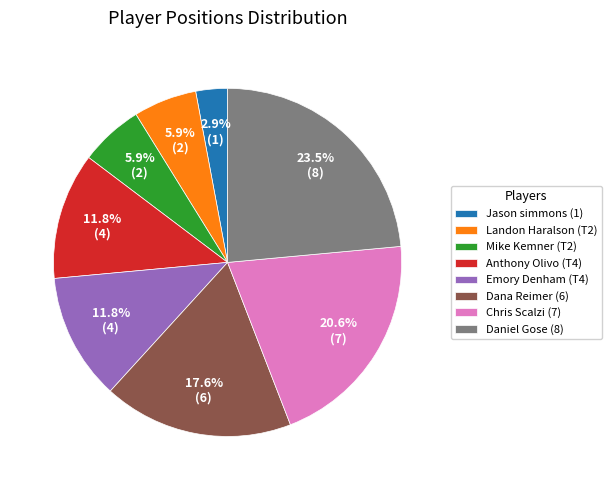

What percentage is NOT represented by Emory Denham (T4)?

88.2%